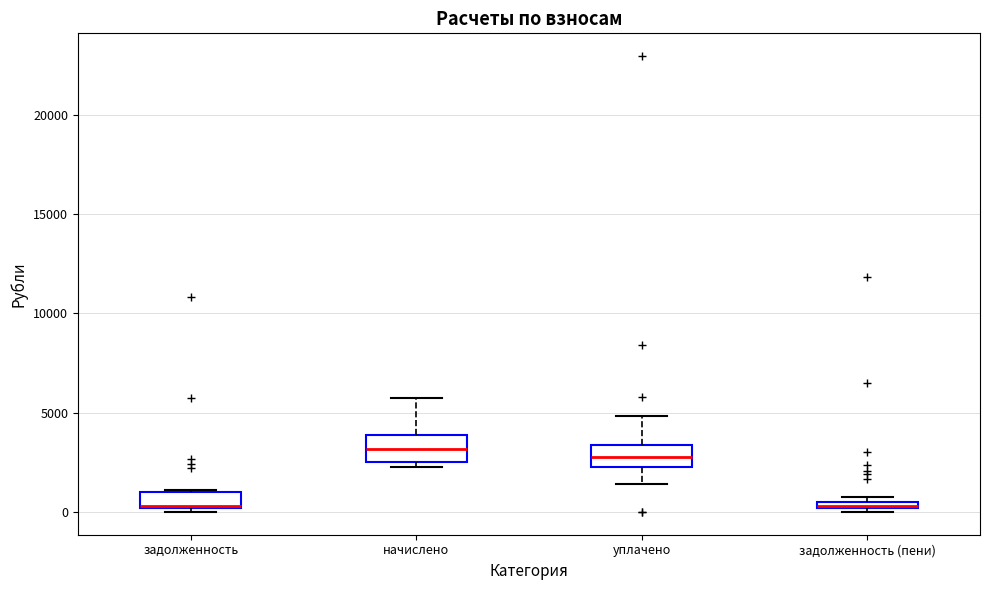

Where is the lower edge of the box for задолженность (пени) on the y-axis? The values are not printed on the chart, so give them approximately, as read against the axis.

0